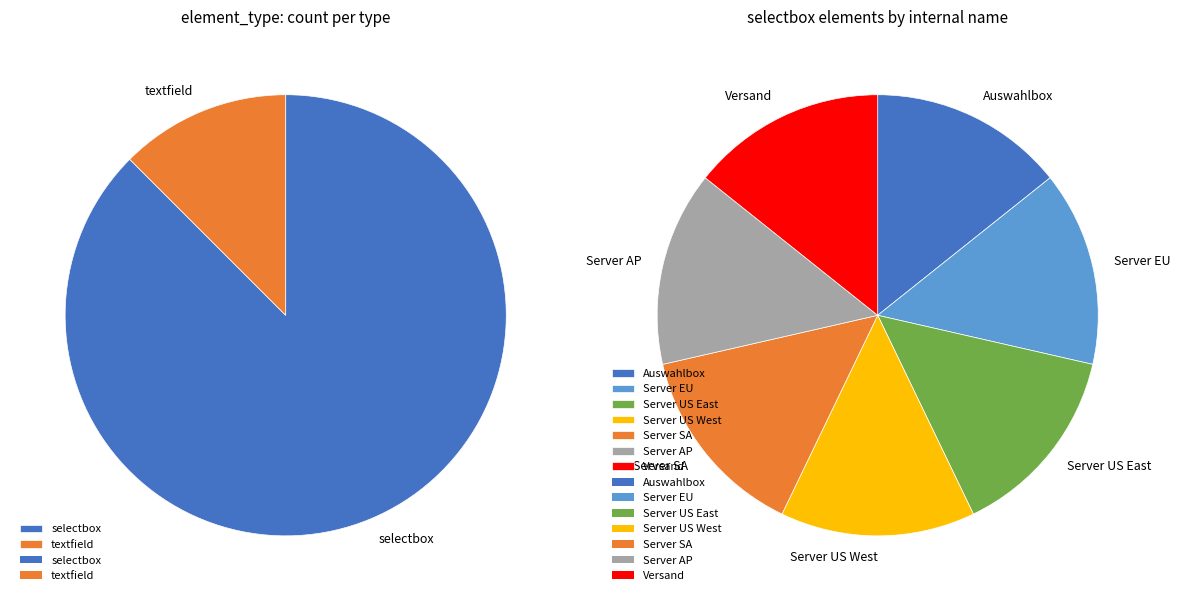

Is there a majority slice in this chart?

No